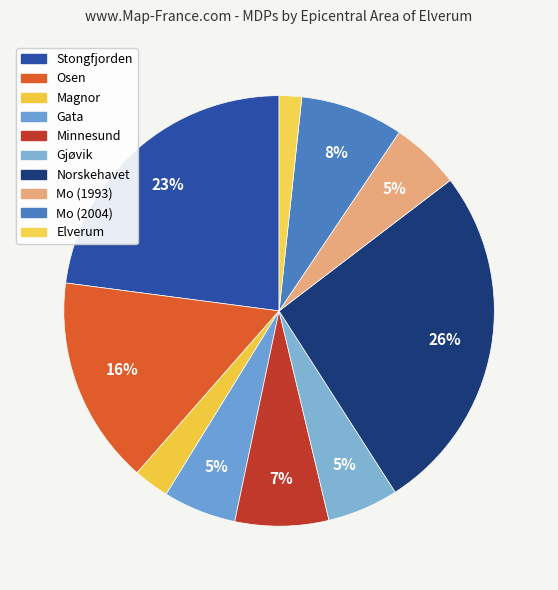

Count the number of slices in the pie.

10